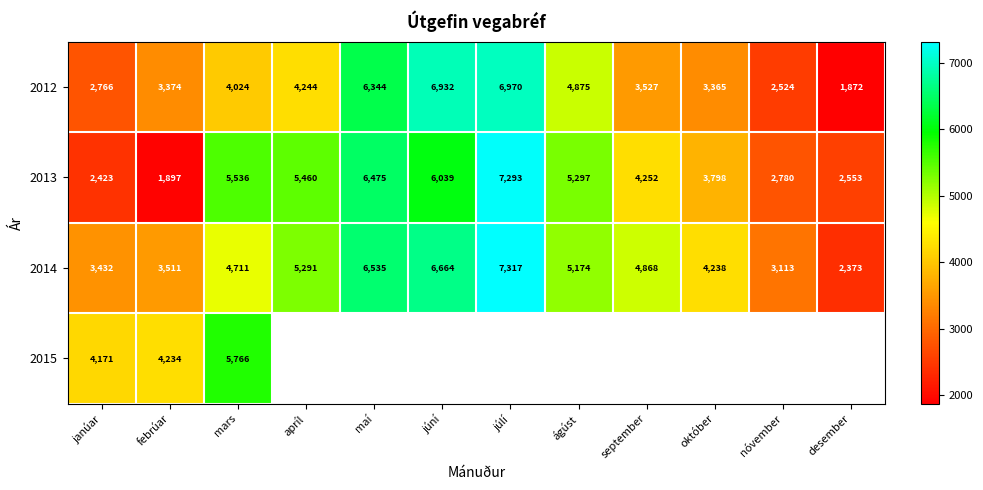

At which category is the sum across all series the highest?

júlí